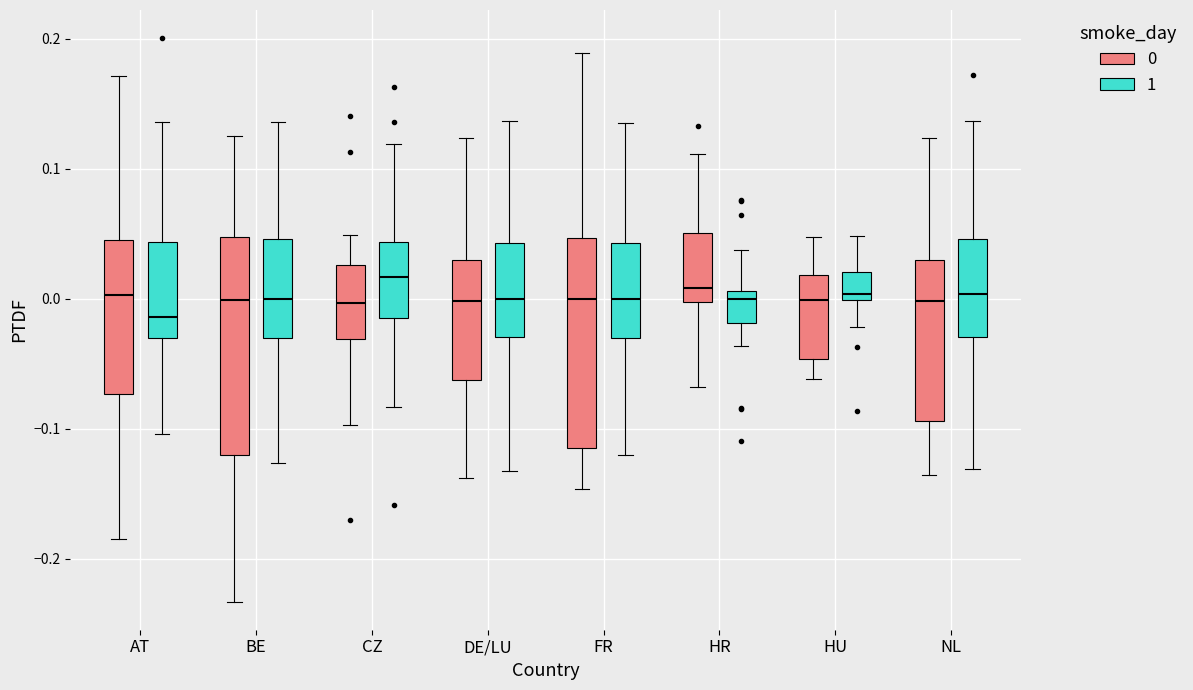

Which box has the lowest median line?

AT (1)